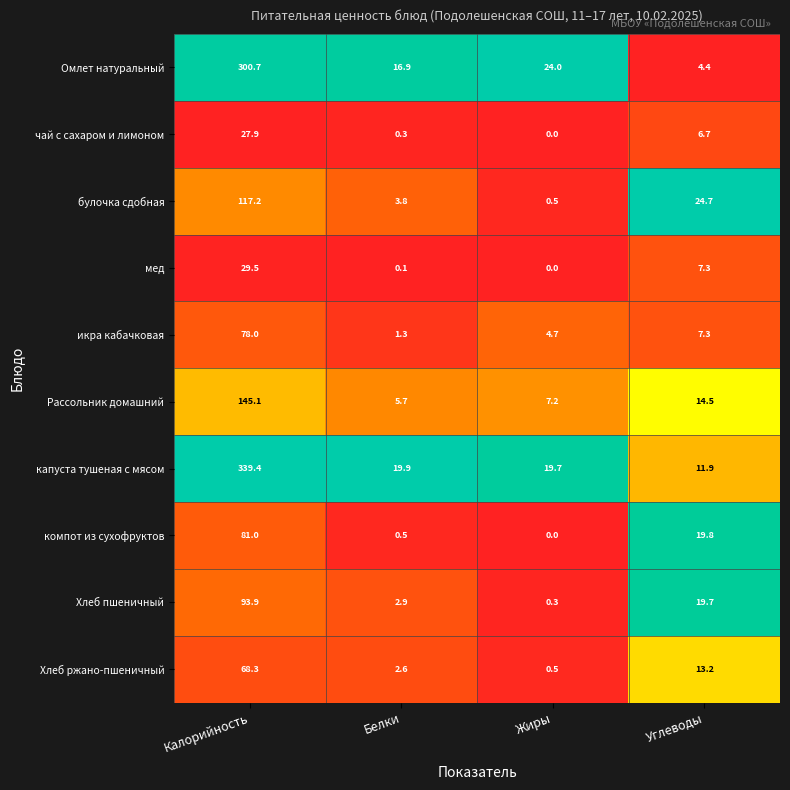

Rank the series by their maximum value, from highest to lowest.

капуста тушеная с мясом, Омлет натуральный, Рассольник домашний, булочка сдобная, Хлеб пшеничный, компот из сухофруктов, икра кабачковая, Хлеб ржано-пшеничный, мед, чай с сахаром и лимоном